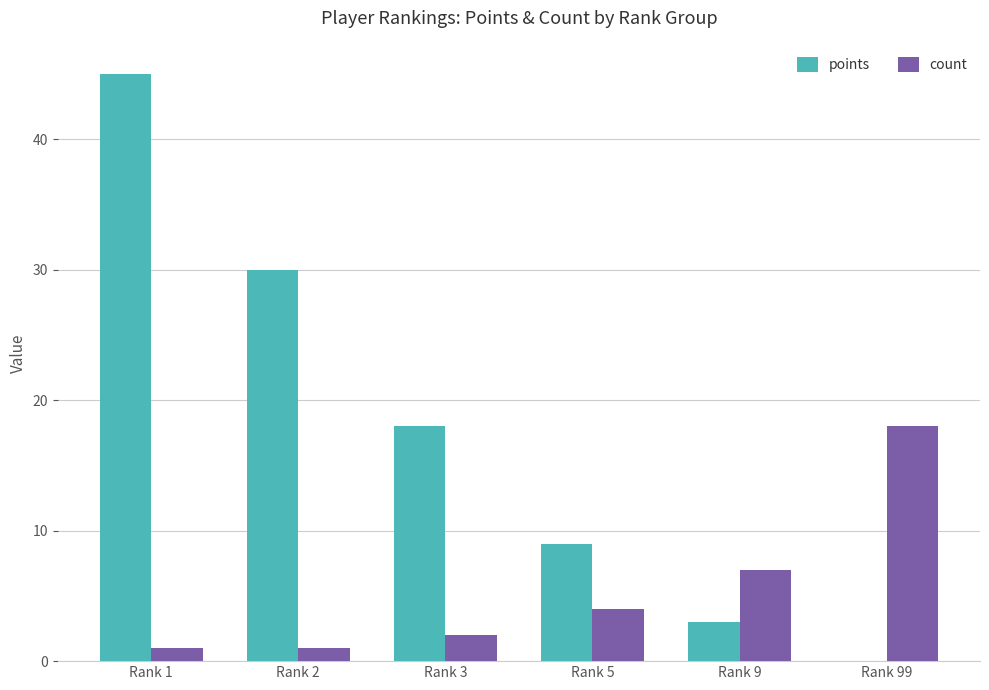

Reading left to right, what are all the values shown in this chart?

points: Rank 1=45	Rank 2=30	Rank 3=18	Rank 5=9	Rank 9=3	Rank 99=0
count: Rank 1=1	Rank 2=1	Rank 3=2	Rank 5=4	Rank 9=7	Rank 99=18